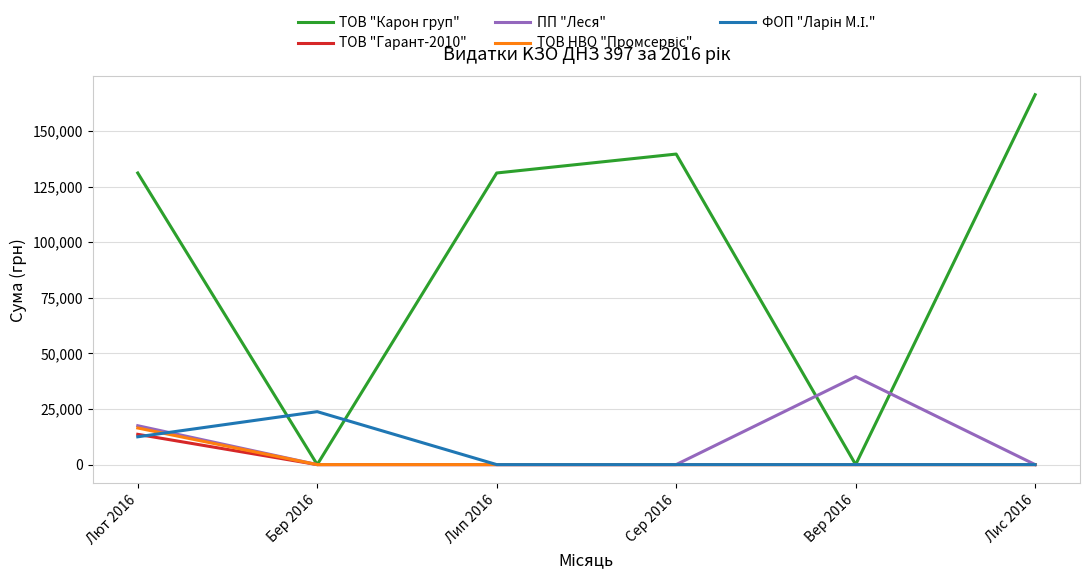

Which series changed the most between Лют 2016 and Бер 2016?

ТОВ "Карон груп"